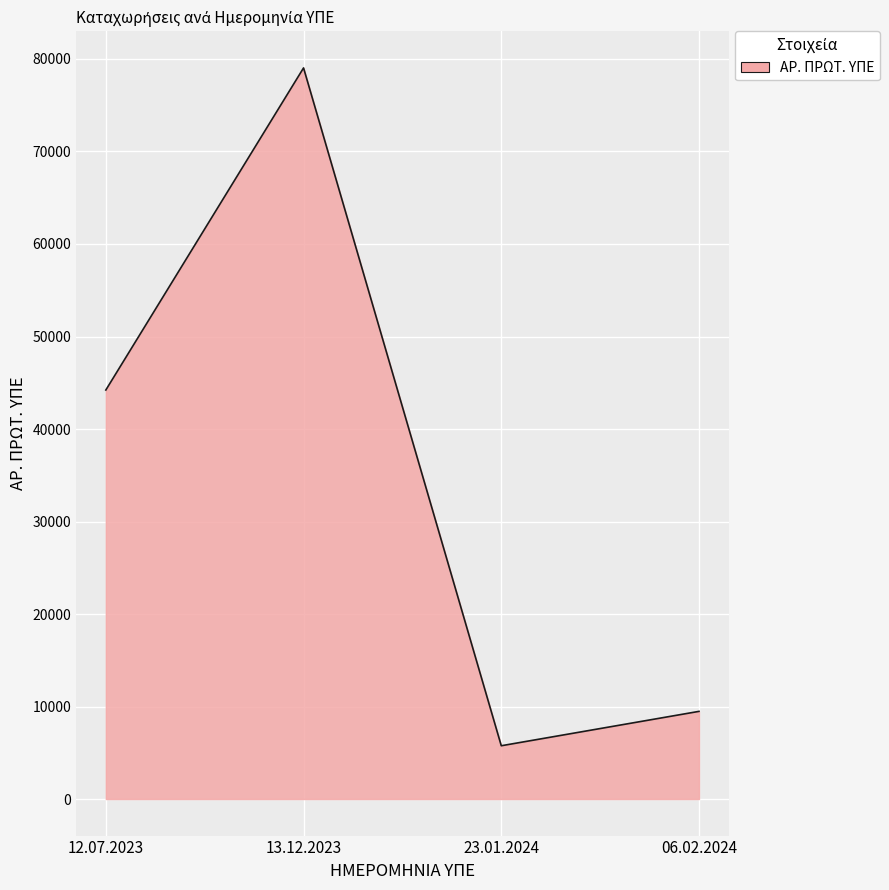

How many interior local valleys (lower than both neighbors) does the data have?

1